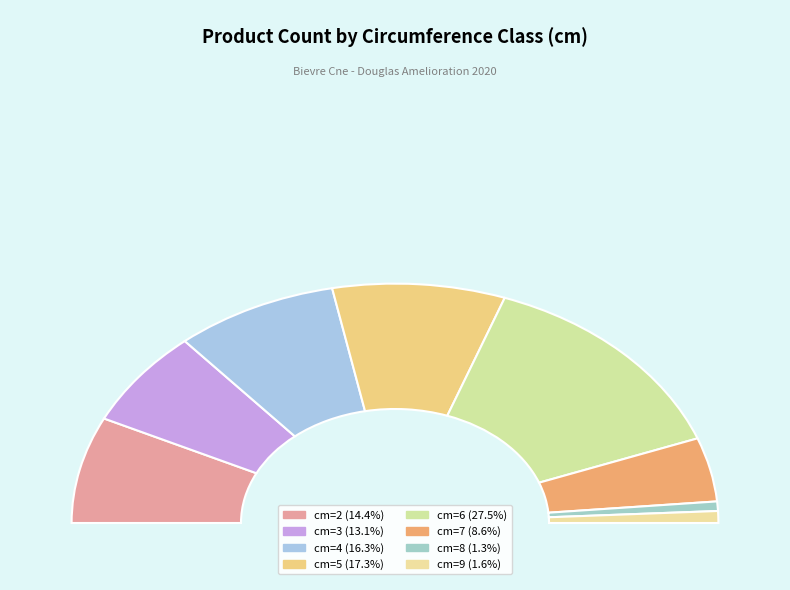

Is there any slice that represents more than half of the pie?

No